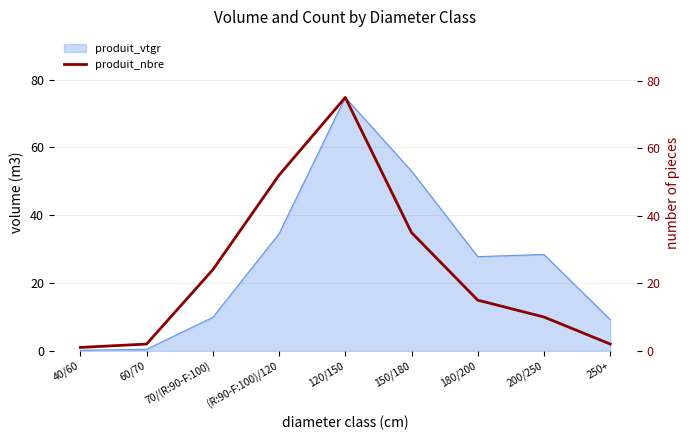

How many points are higher than both their immediate neighbors (excluding endpoints)?

1